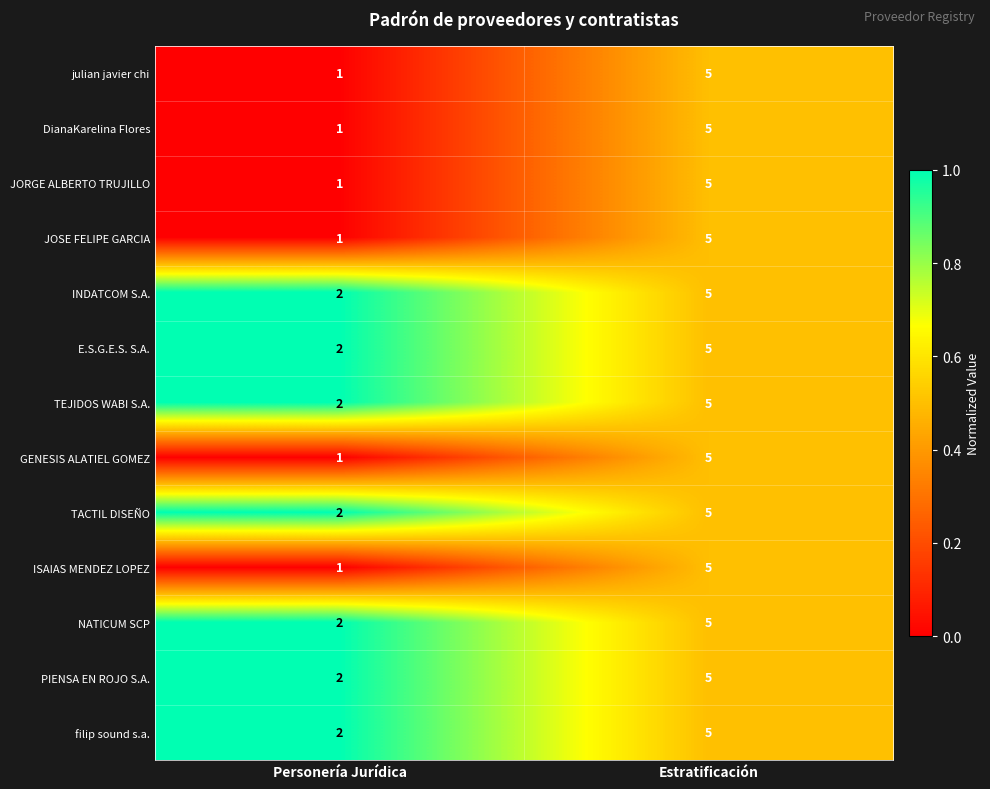

What is the spread (max minus min) of values at Personería Jurídica?

1